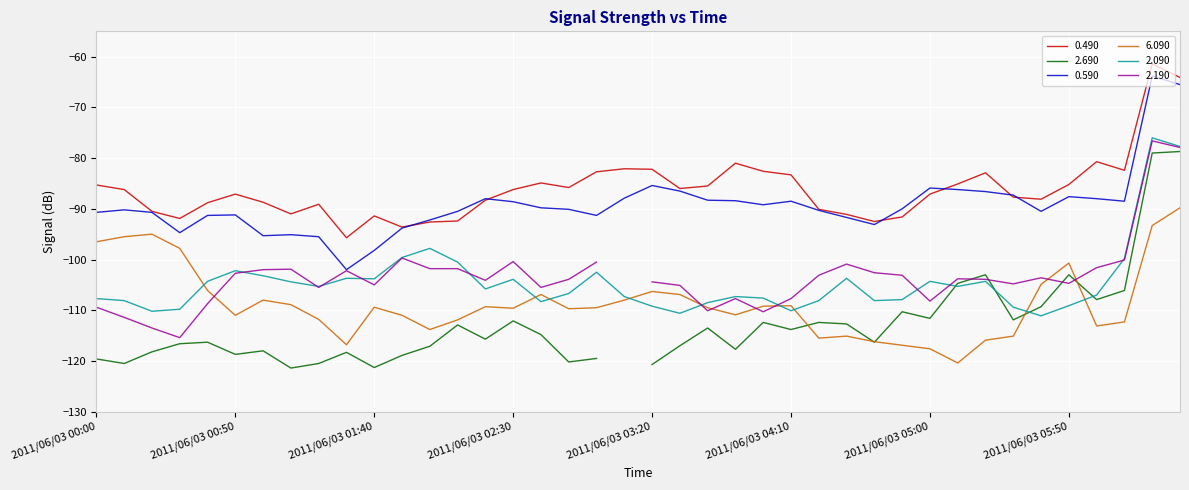

In 6.090, how many points are lower than both neighbors (excluding endpoints)?

9